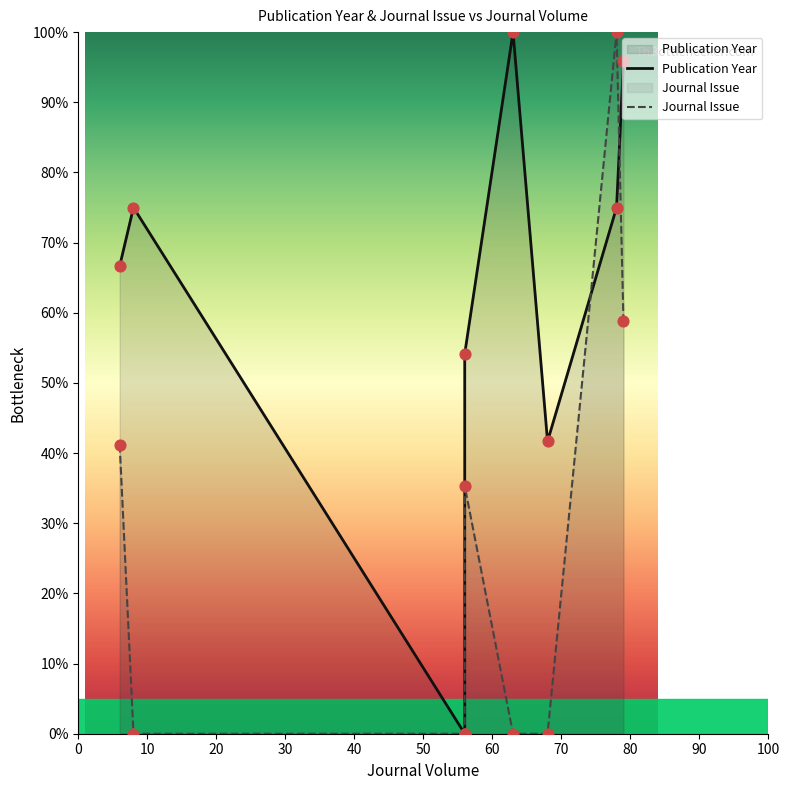

Which series contains the highest Y value?

Publication Year